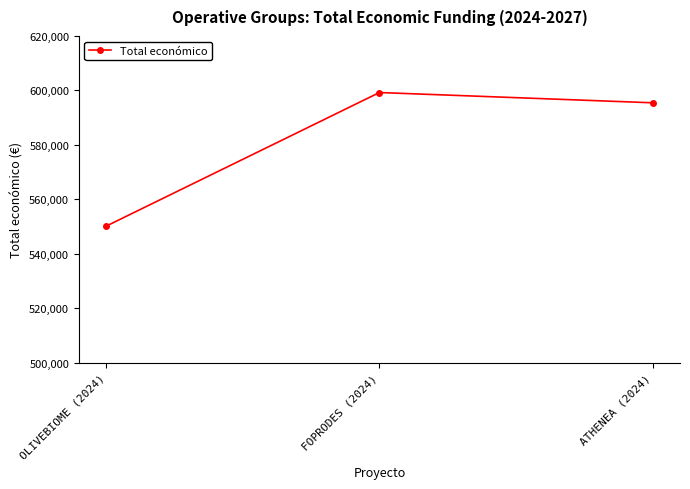

What position from the left is FOPRODES (2024)?

2